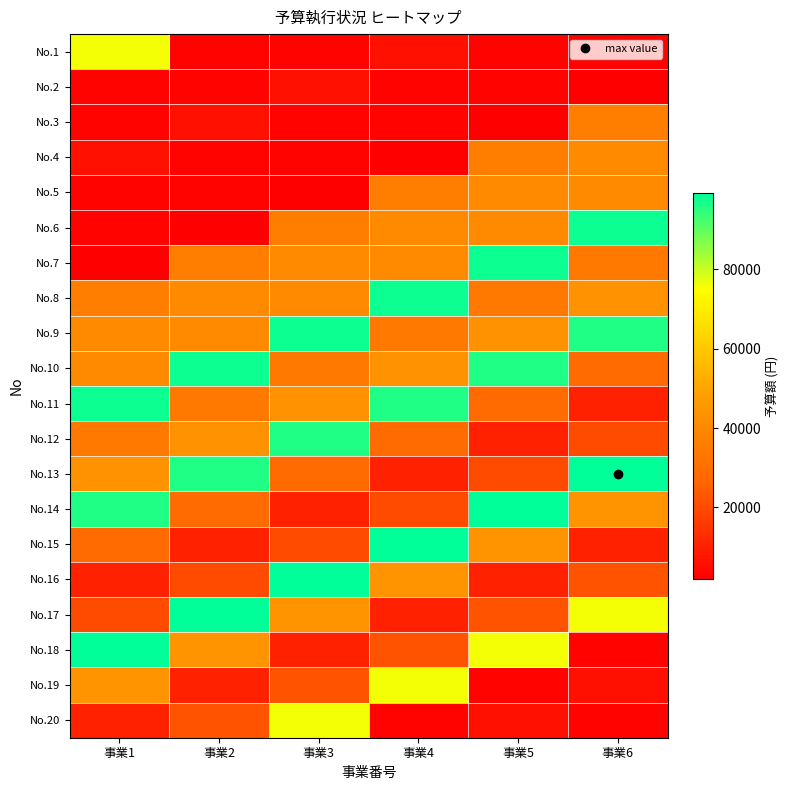

At which category is the sum across all series the highest?

事業3